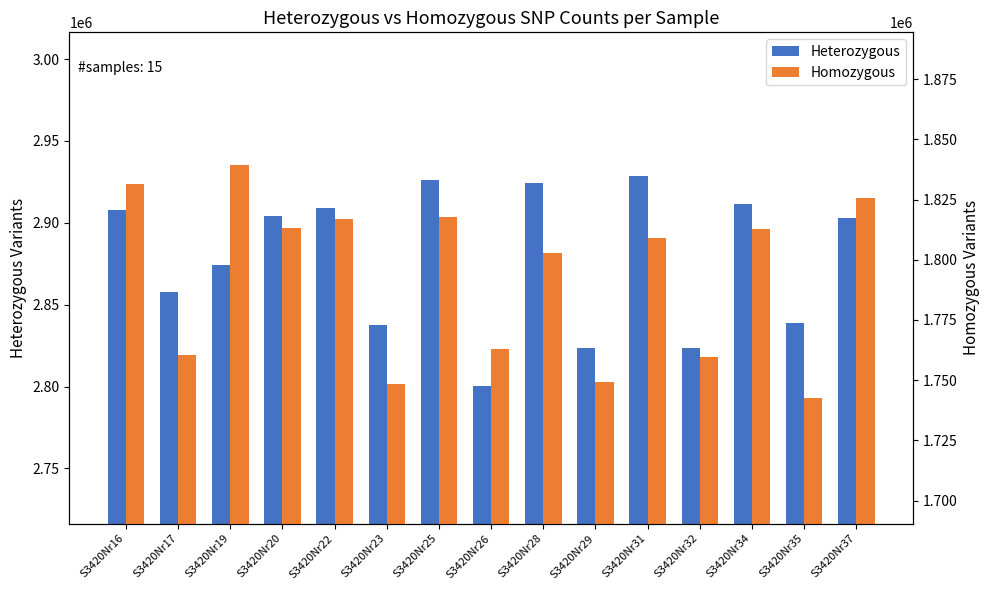

Reading left to right, transcribe all the data shown in this chart.

Heterozygous: 2907942	2857767	2874337	2904423	2909266	2837559	2926042	2800338	2924045	2823385	2928439	2823695	2911642	2838873	2903057
Homozygous: 1831486	1760292	1839335	1813145	1817071	1748506	1817679	1763150	1803012	1749106	1808875	1759666	1812693	1742725	1825738